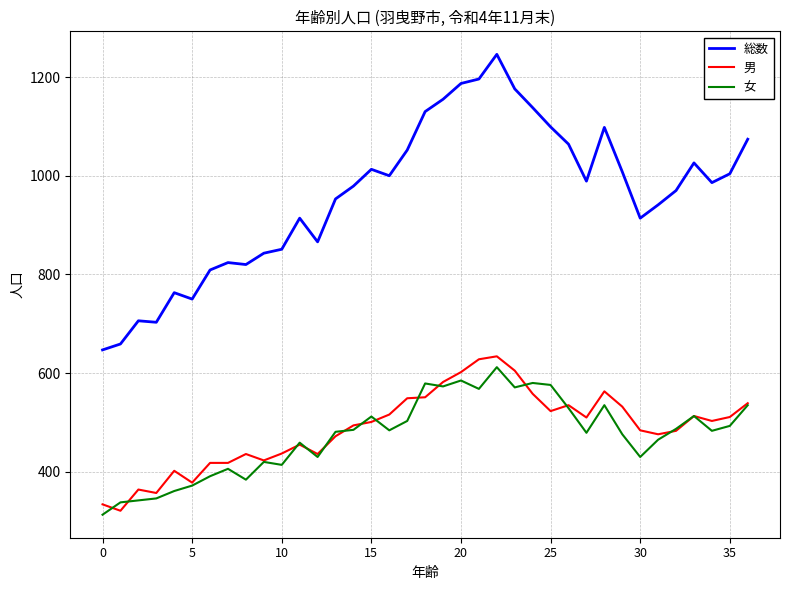

What is the greatest value displayed?

1246